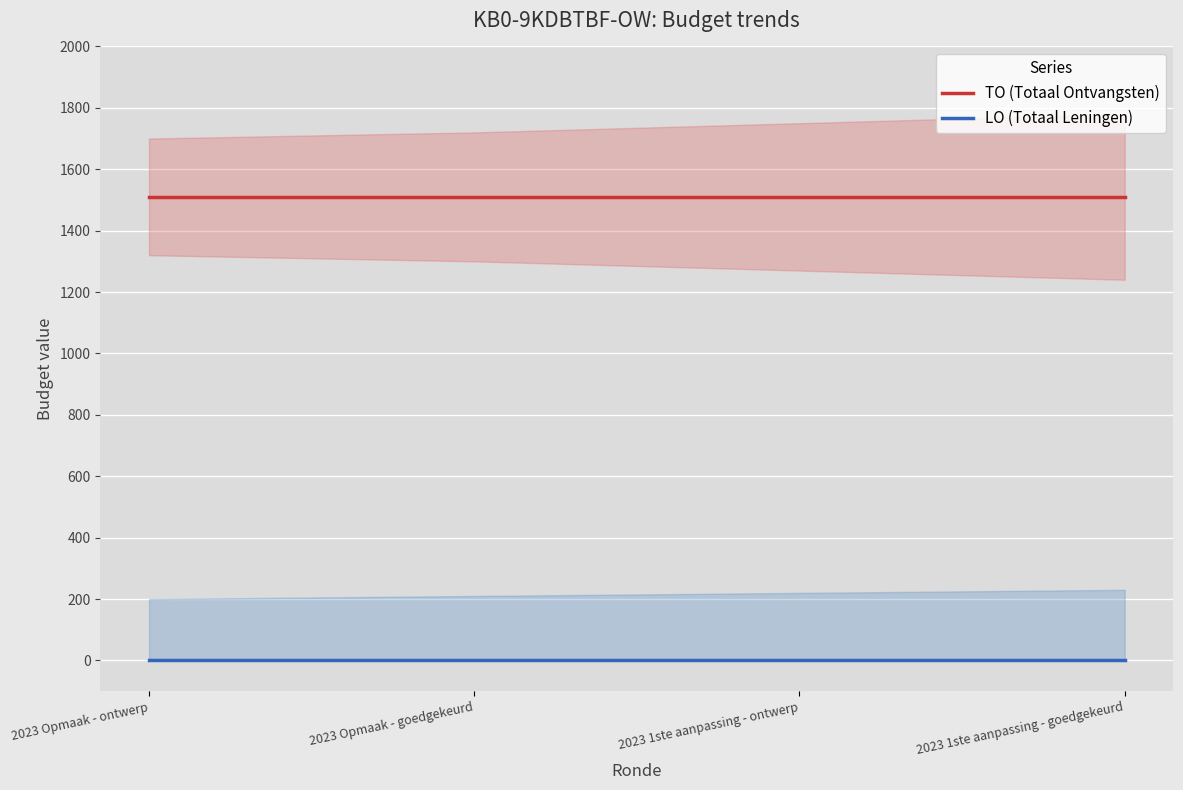

What position from the left is 2023 1ste aanpassing - goedgekeurd?

4